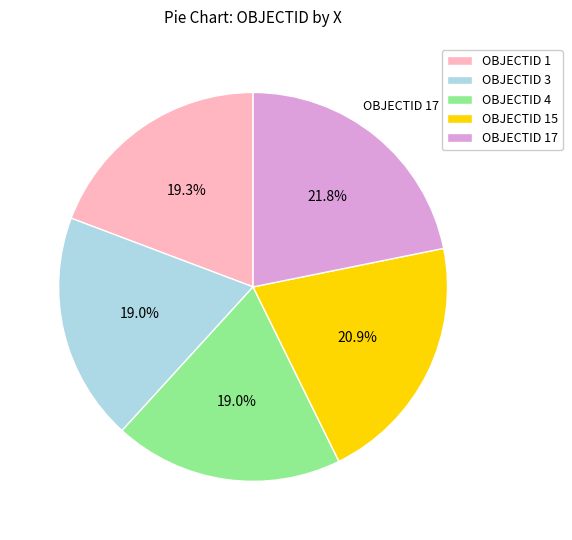

Between OBJECTID 4 and OBJECTID 15, which is larger?

OBJECTID 15